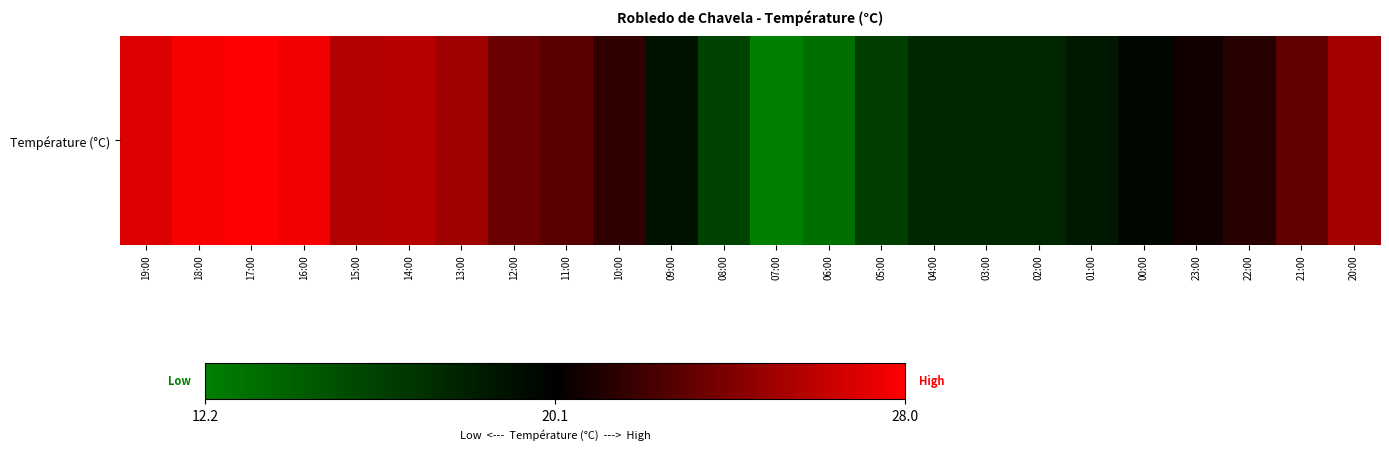

What is the change in value from 13:00 to 12:00?

-1.6